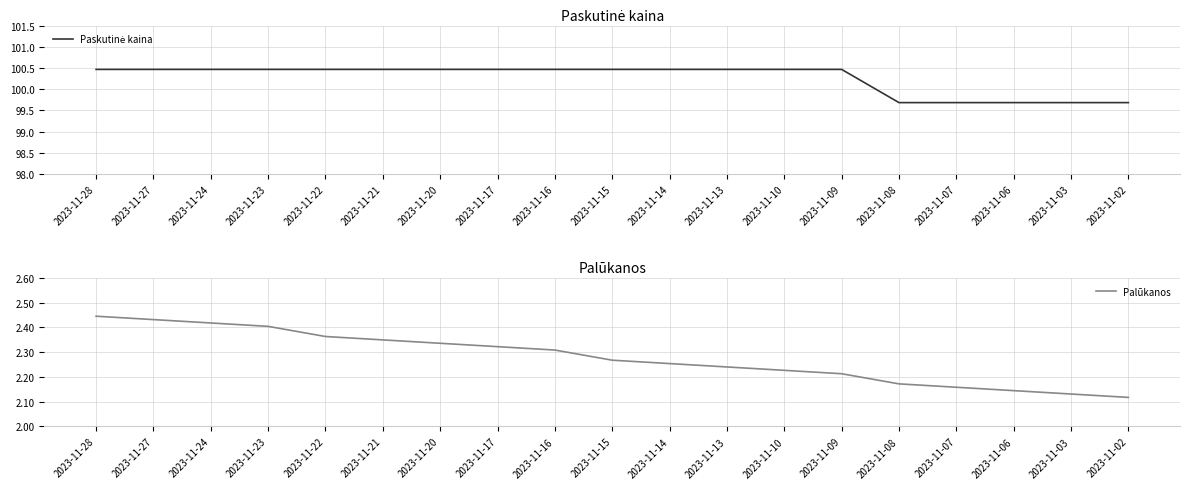

Which label corresponds to the largest value in the chart?

2023-11-28